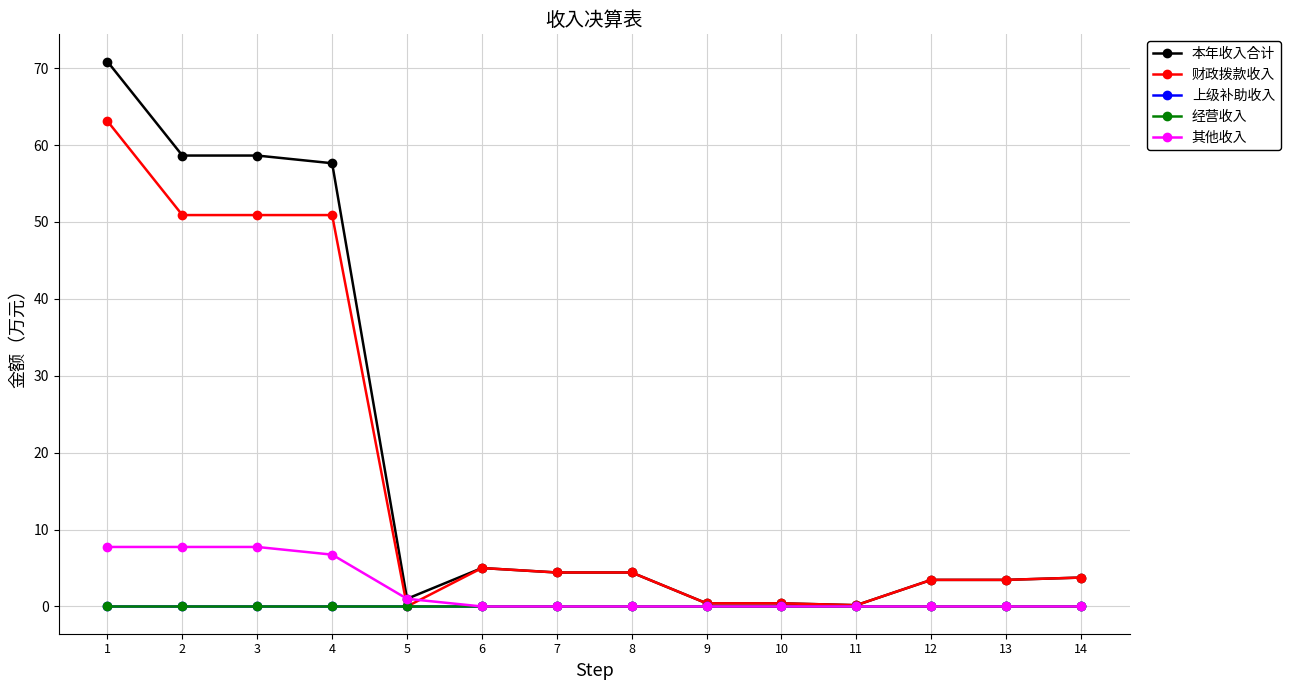

Is this an area chart (filled region under the line)?

No